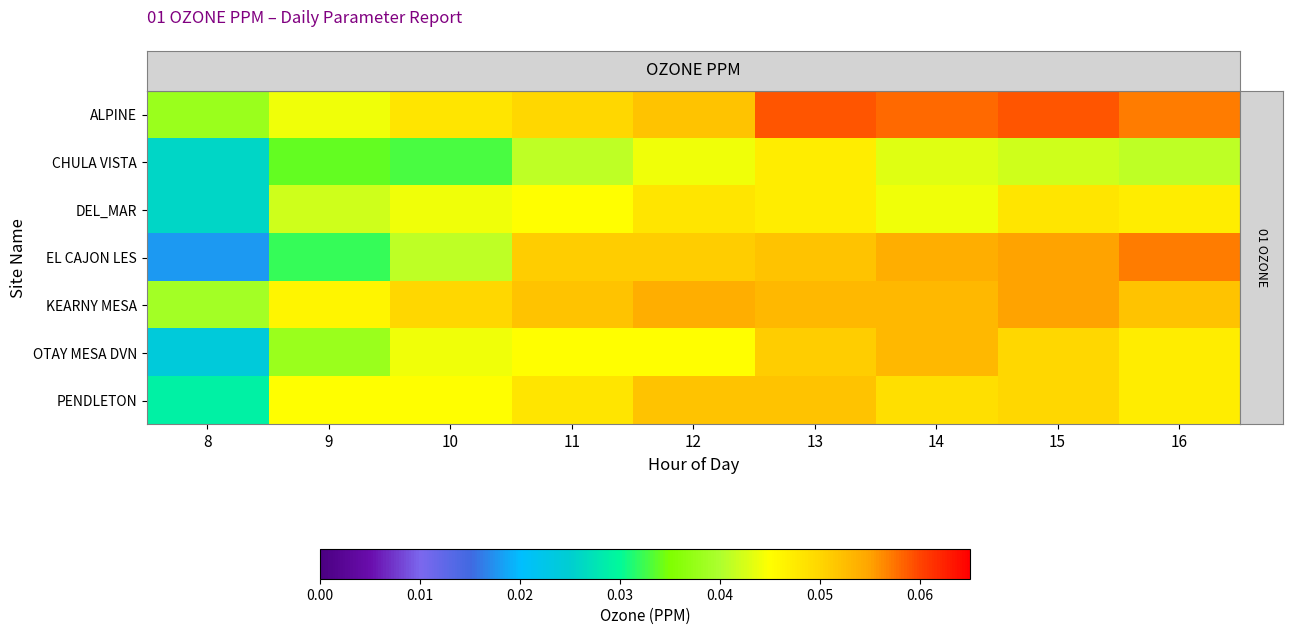

Which label corresponds to the smallest value in the chart?

8